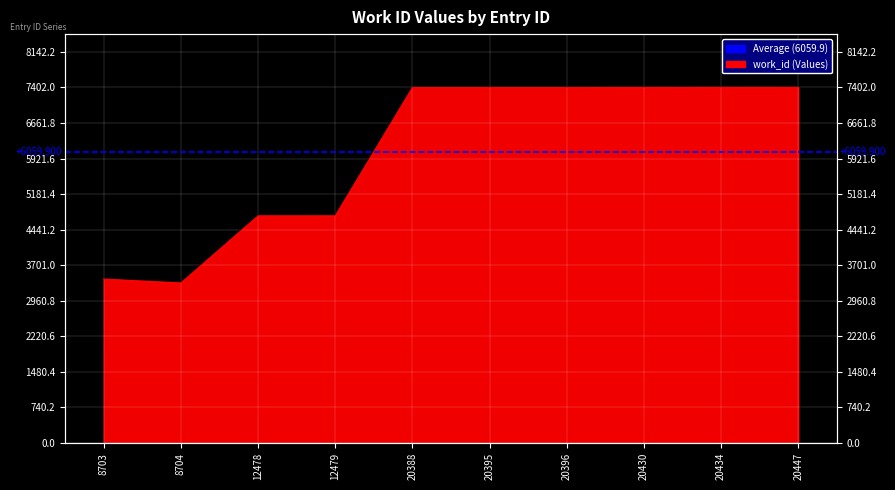

What is the value of the 9th point from the left?

7402